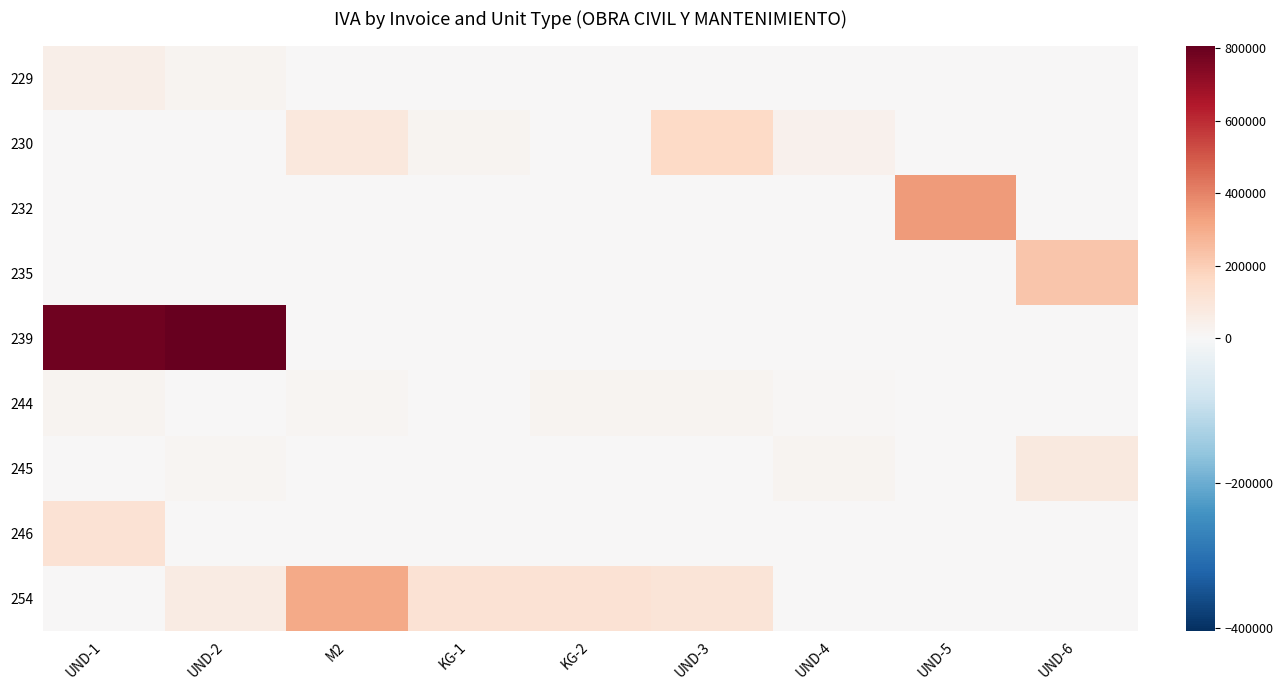

Which has a higher value, KG-2 or UND-2?

UND-2